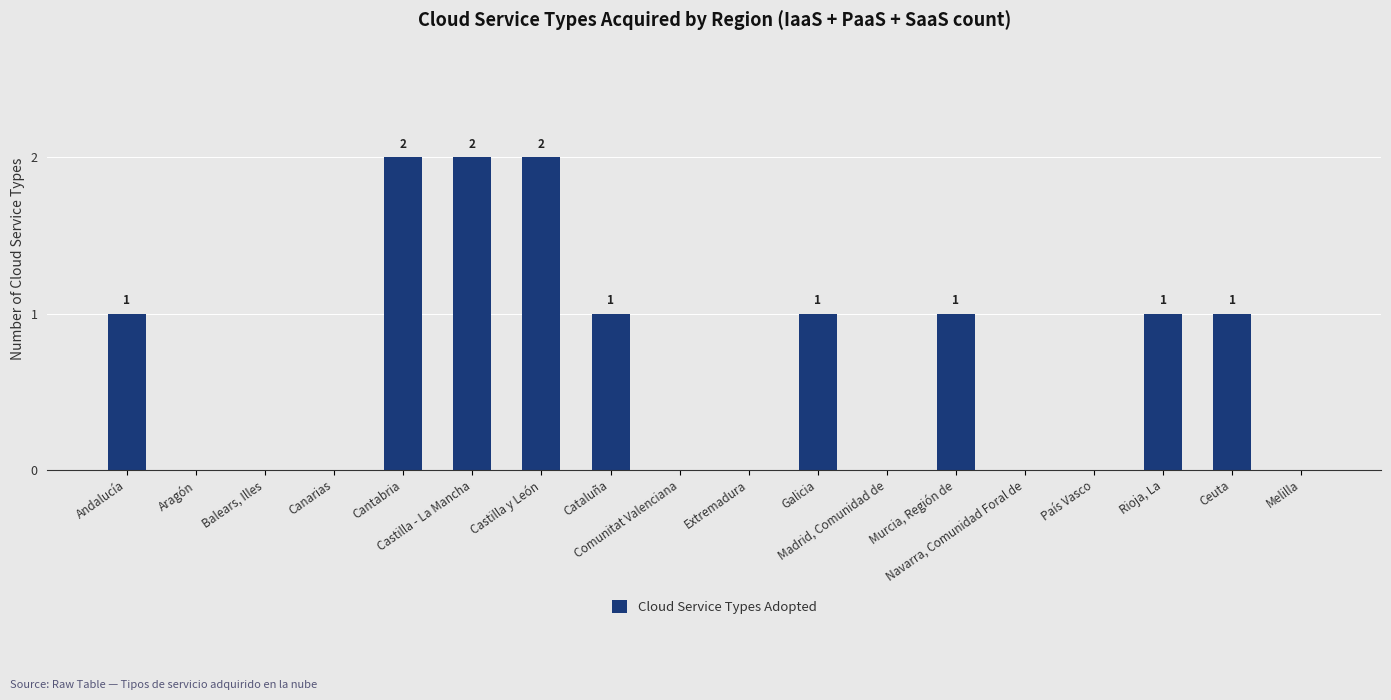

What is the difference between the values at Castilla y León and Canarias?

2